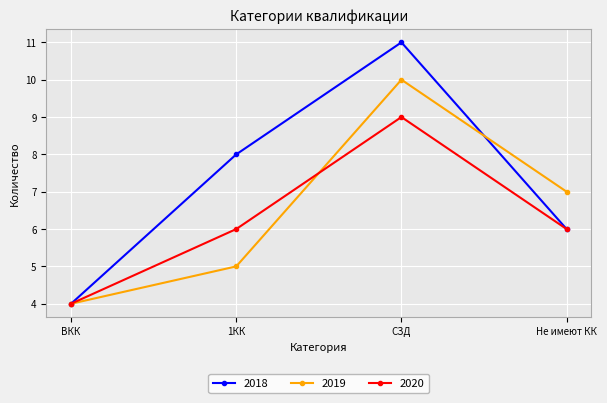

Which series has the widest spread of values?

2018